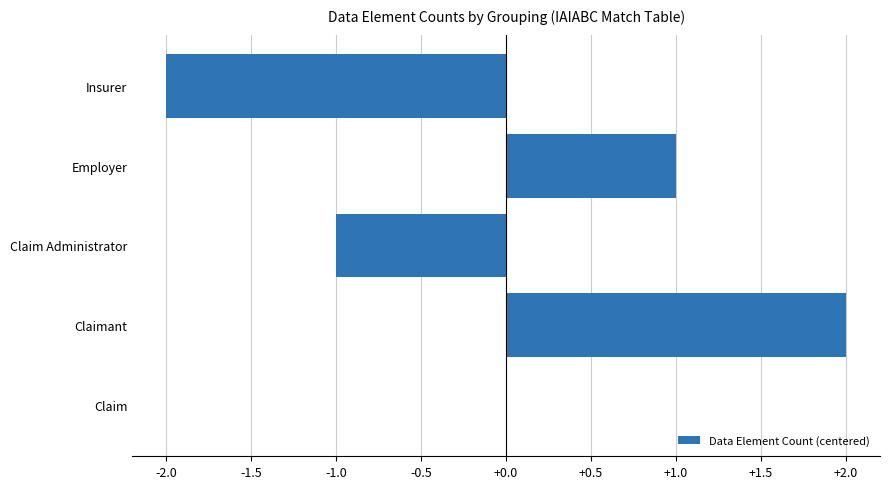

Reading top to bottom, extract all data points from this chart.

Insurer=-2	Employer=1	Claim Administrator=-1	Claimant=2	Claim=0